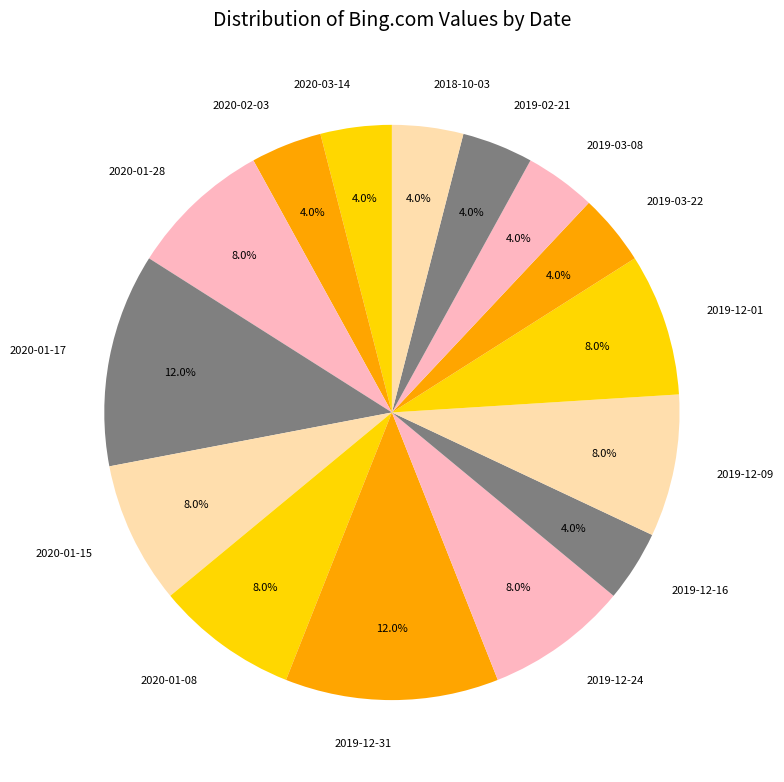

Is 2019-02-21 the majority of the pie?

No